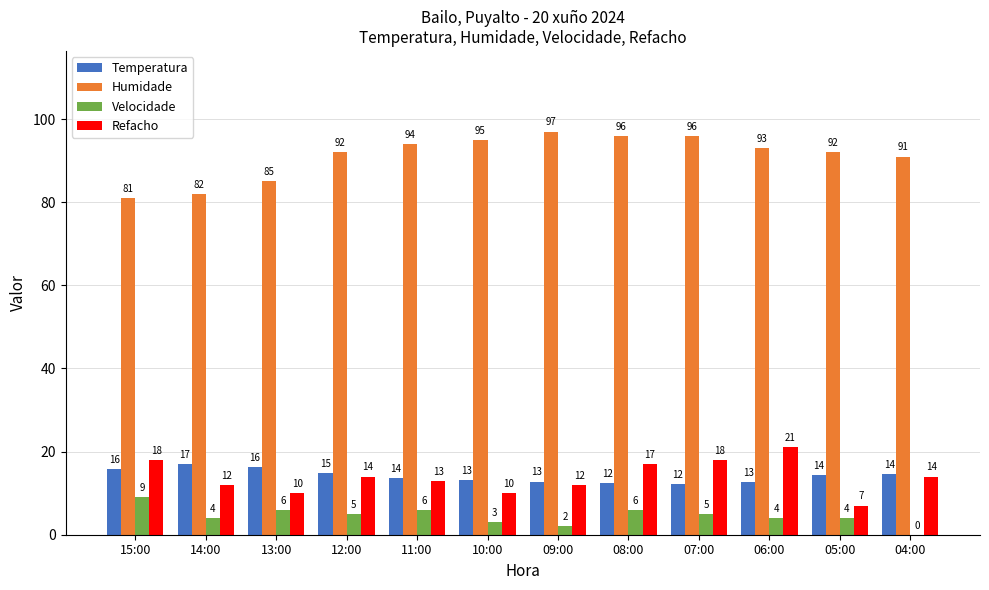

Between 11:00 and 09:00, which series saw the biggest shift?

Velocidade